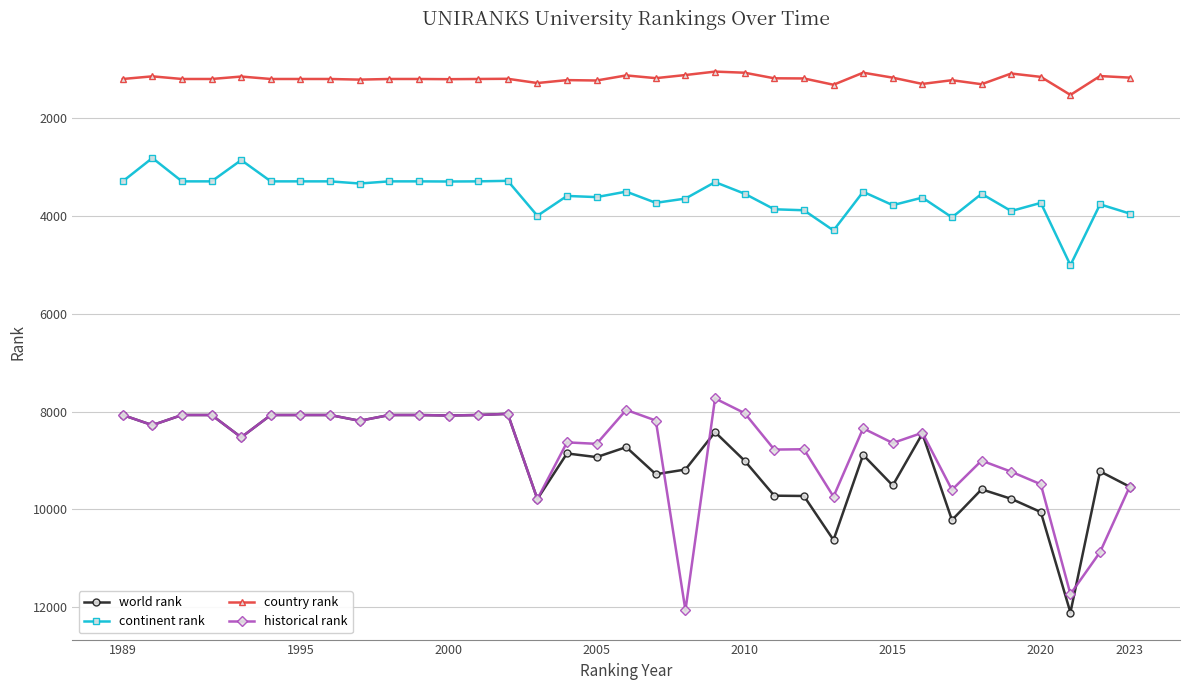

True or false: continent rank and historical rank cross at least once.

False